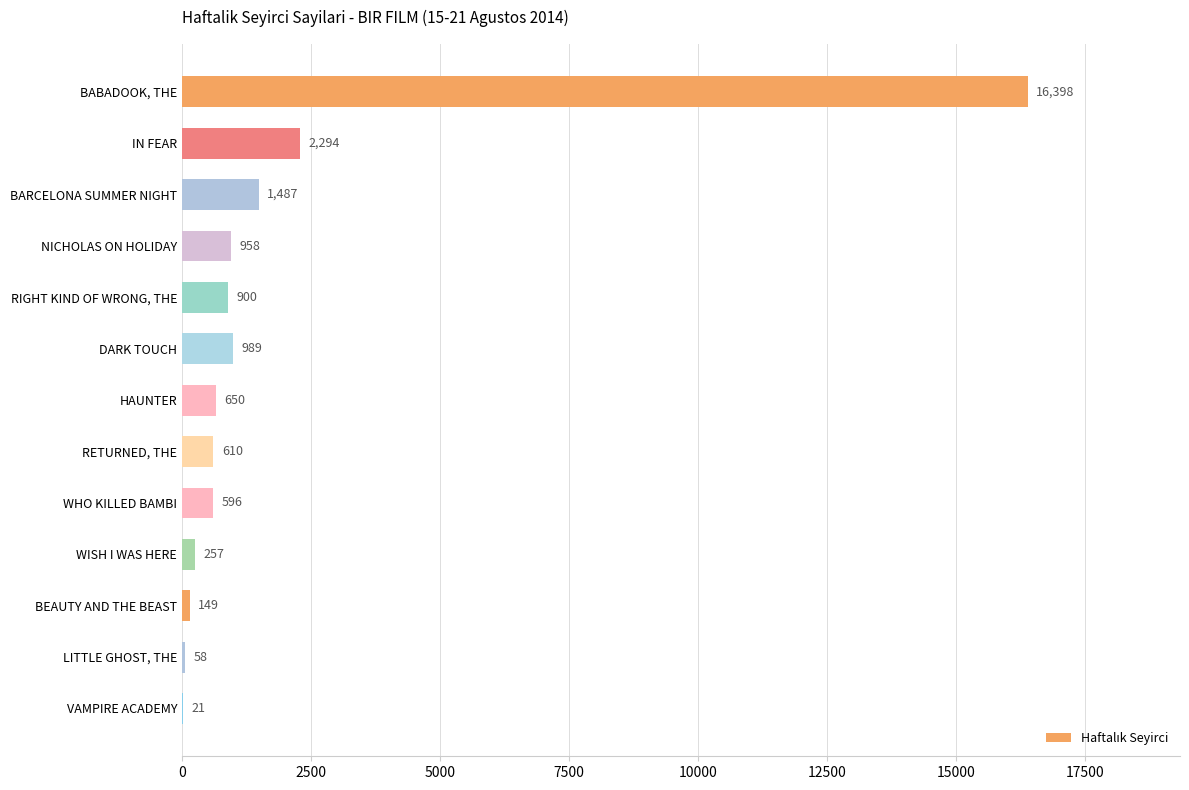

Reading top to bottom, transcribe all the data shown in this chart.

BABADOOK, THE=16398	IN FEAR=2294	BARCELONA SUMMER NIGHT=1487	NICHOLAS ON HOLIDAY=958	RIGHT KIND OF WRONG, THE=900	DARK TOUCH=989	HAUNTER=650	RETURNED, THE=610	WHO KILLED BAMBI=596	WISH I WAS HERE=257	BEAUTY AND THE BEAST=149	LITTLE GHOST, THE=58	VAMPIRE ACADEMY=21